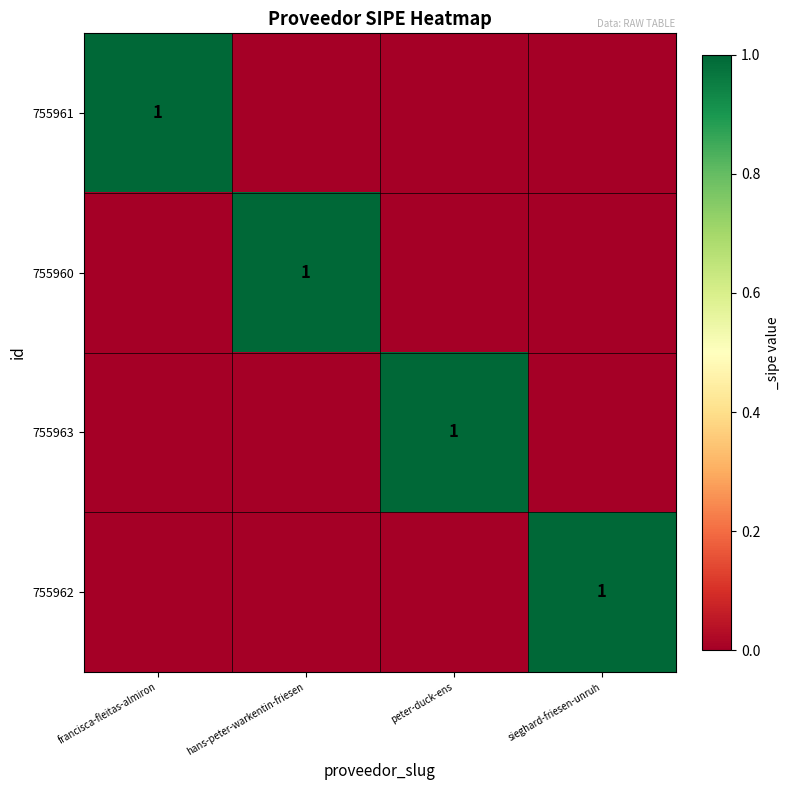

The value of 755961 at francisca-fleitas-almiron is 2. True or false?

False